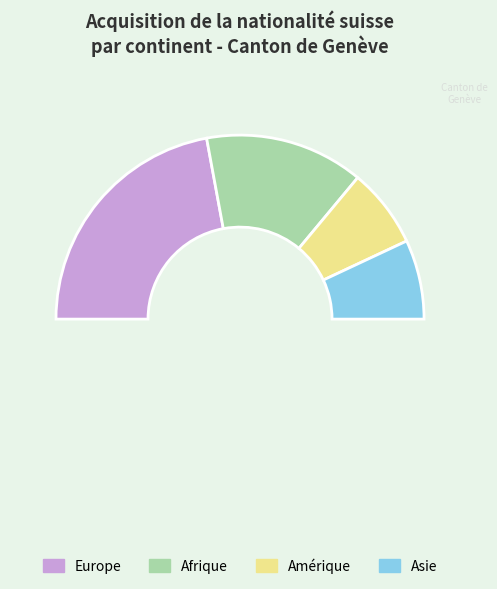

What percentage is NOT represented by Afrique?

72.1%